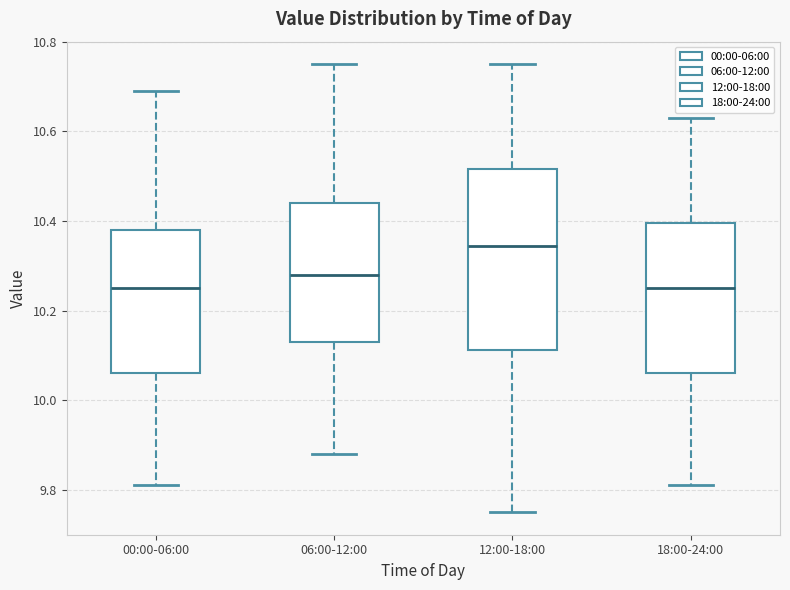

Reading left to right, transcribe this box plot: for each box, give where its median line is, the range the box spans, and where its two whiskers end, as read against the y-axis. The values are not printed on the chart, so give them approximately, as read against the axis.

00:00-06:00: median 10.26, box 10.06 to 10.38, whiskers 9.82 to 10.70
06:00-12:00: median 10.28, box 10.14 to 10.44, whiskers 9.88 to 10.76
12:00-18:00: median 10.34, box 10.12 to 10.52, whiskers 9.76 to 10.76
18:00-24:00: median 10.26, box 10.06 to 10.40, whiskers 9.82 to 10.64